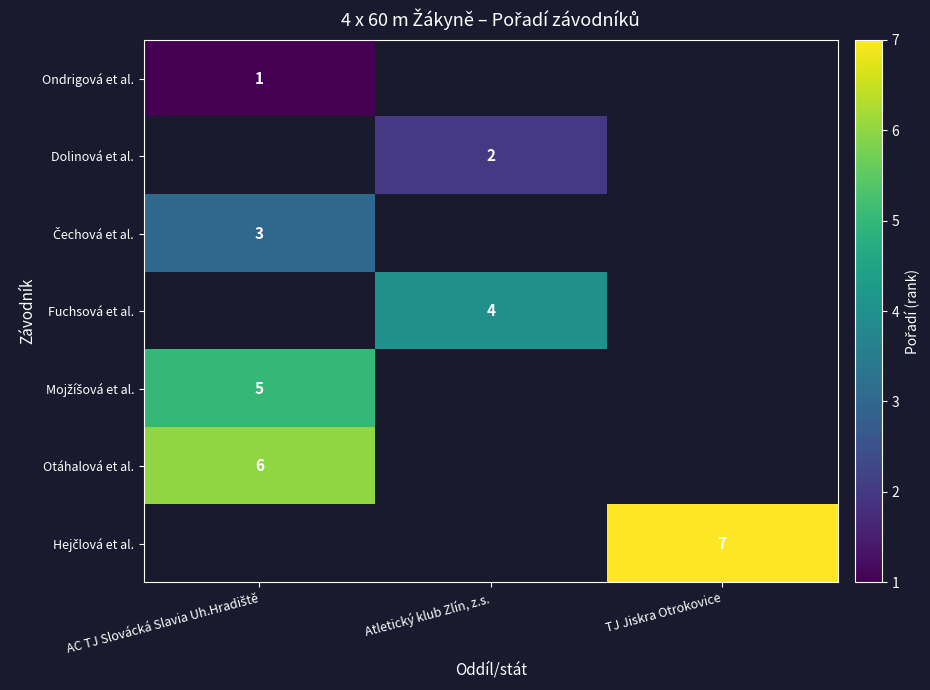

Rank the categories by Otáhalová et al. value from lowest to highest.

AC TJ Slovácká Slavia Uh.Hradiště, Atletický klub Zlín, z.s., TJ Jiskra Otrokovice